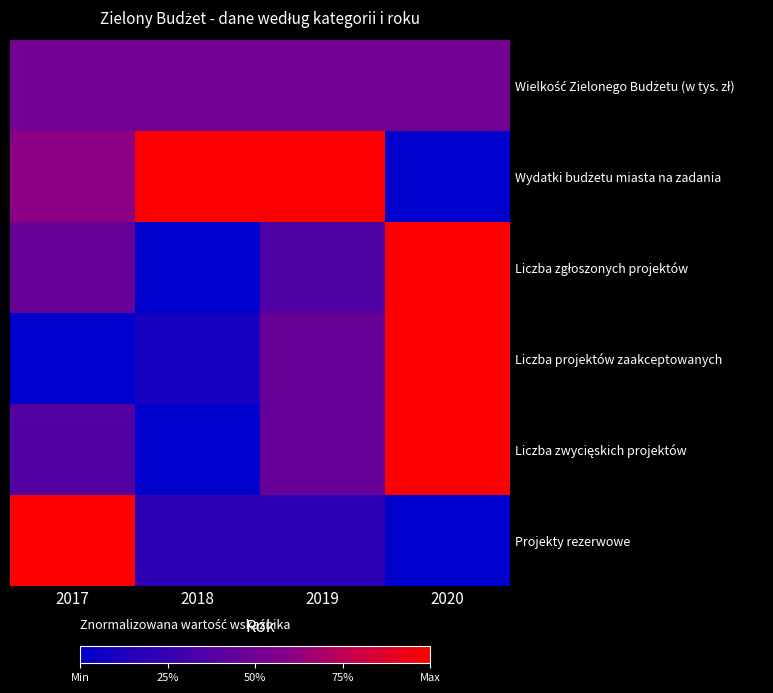

Which has a higher value, 2018 or 2017?

2018